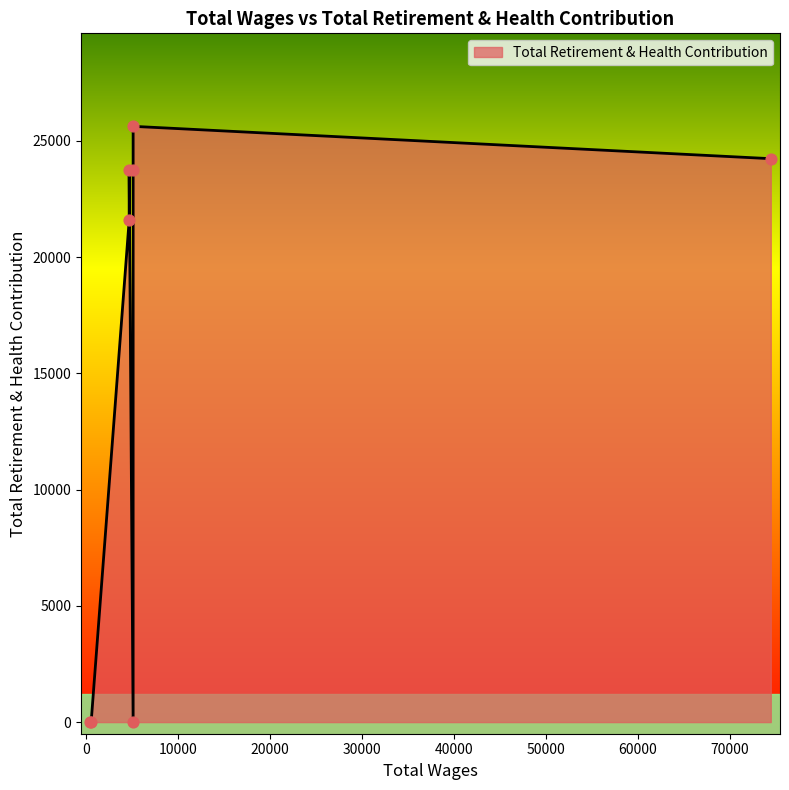

What is the change in value from 74425.0 to 4730.0?

-2651